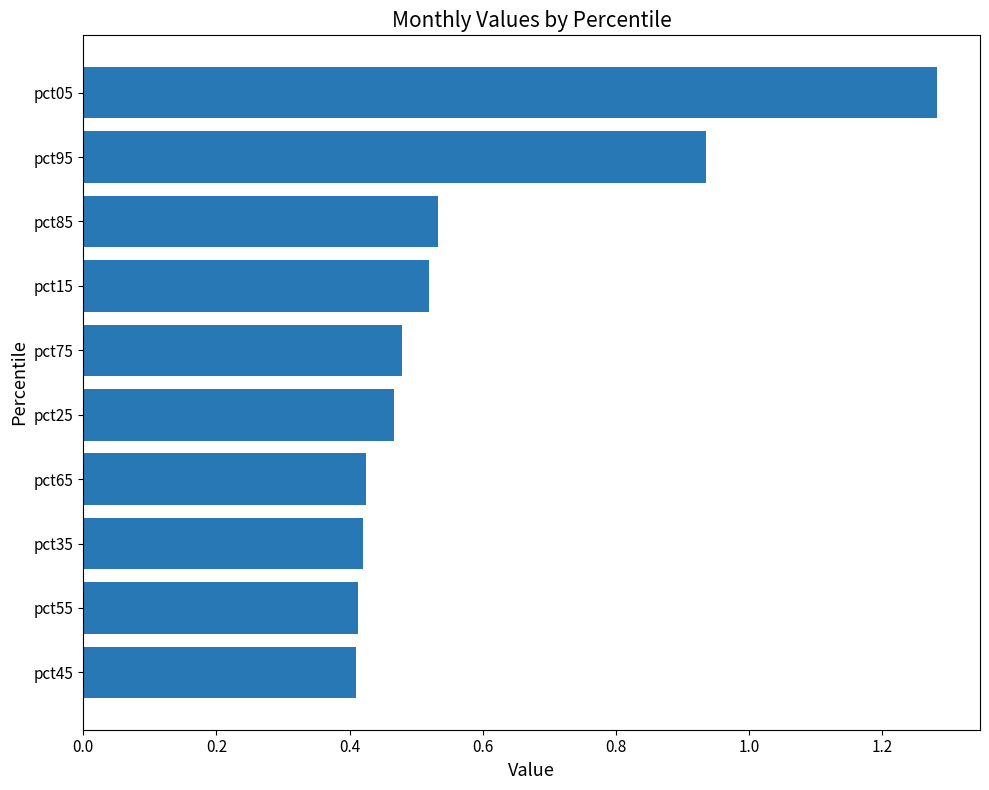

Are the bars grouped side by side (vs. stacked)?

No